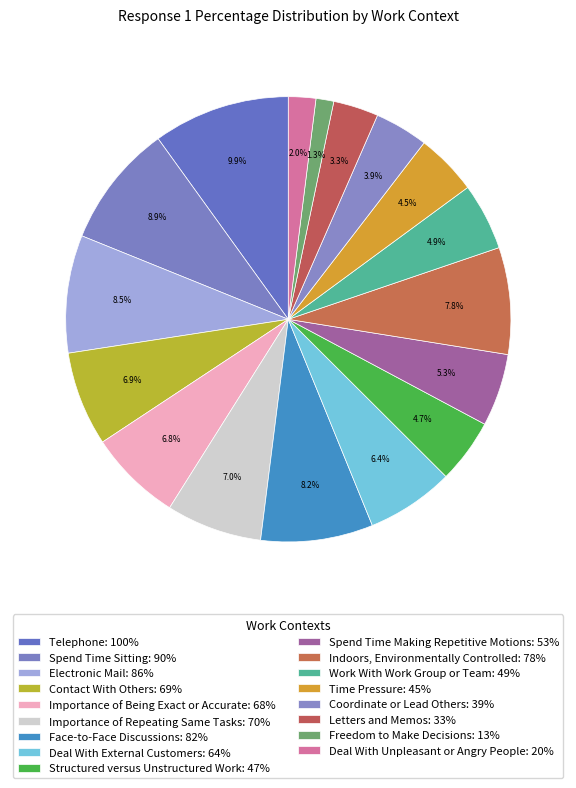

How many segments does this pie chart have?

17